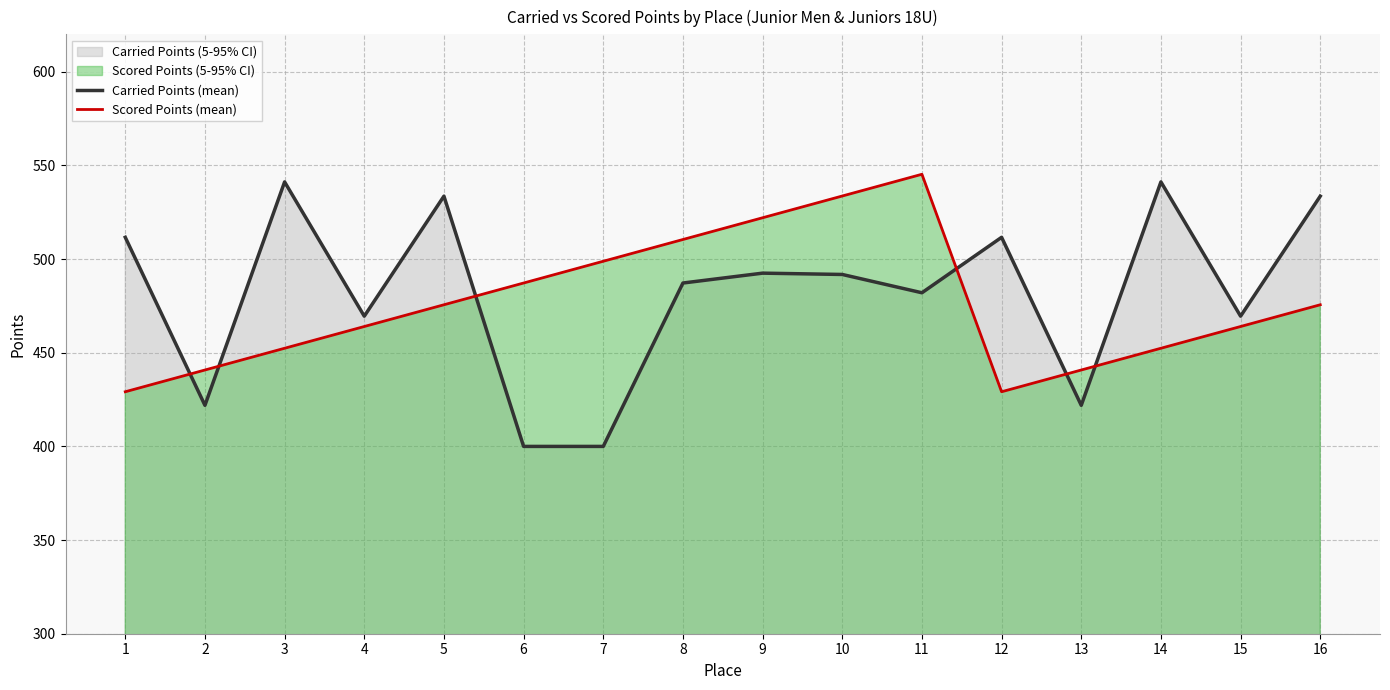

Which series has the largest range (max minus min)?

Carried Points (mean)